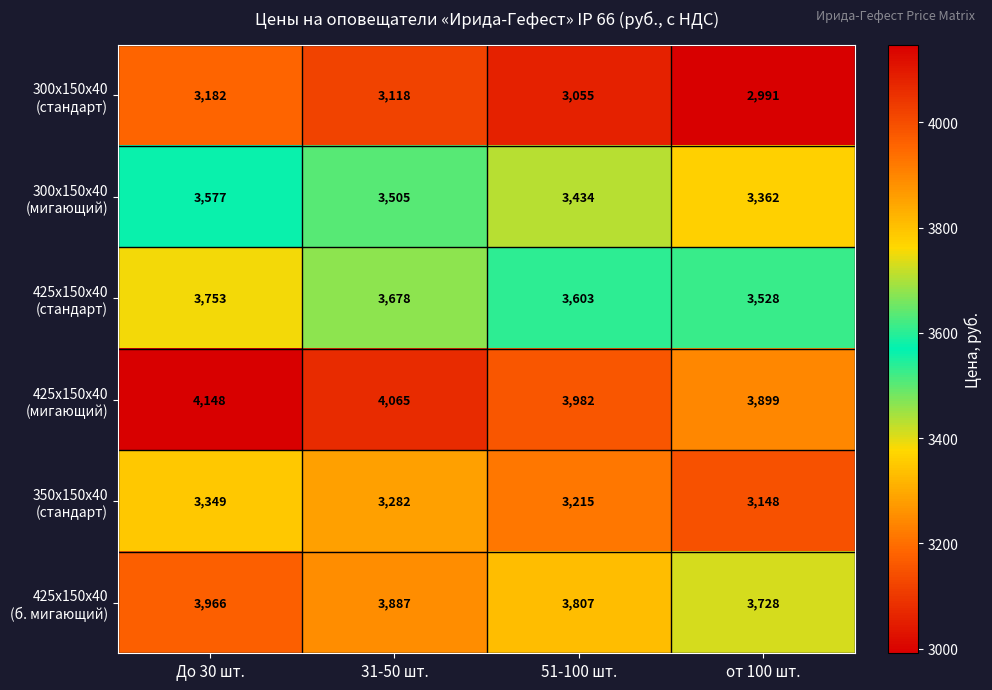

What is the minimum value shown in the chart?

2991